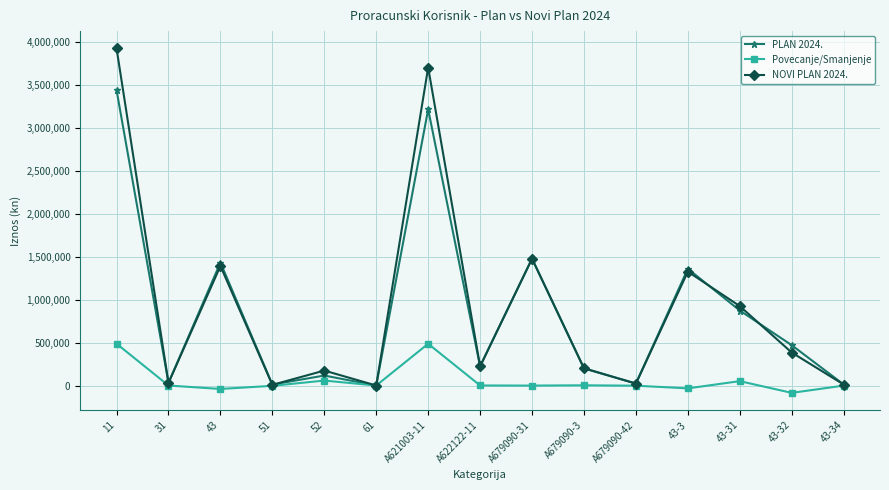

How many data points in PLAN 2024. are less than 222685?

7